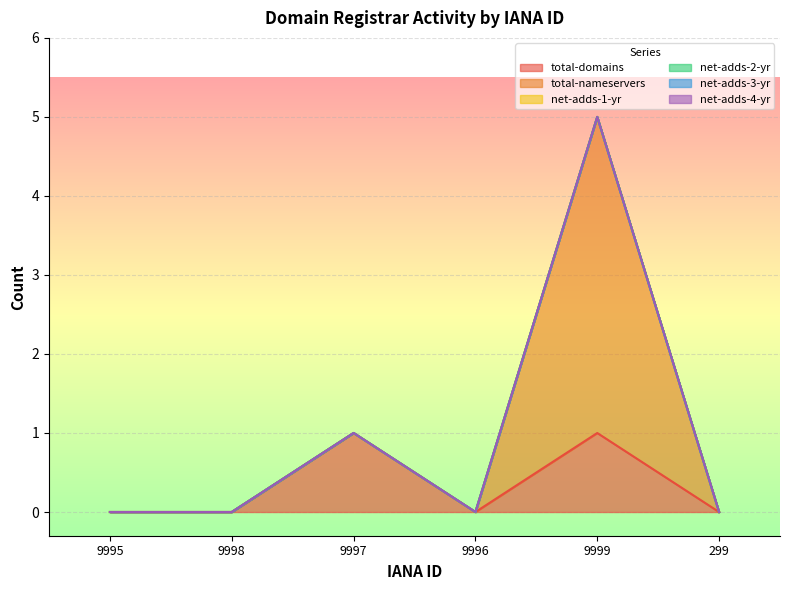

Is the value of net-adds-3-yr at 299 greater than the value of net-adds-2-yr at 9996?

No